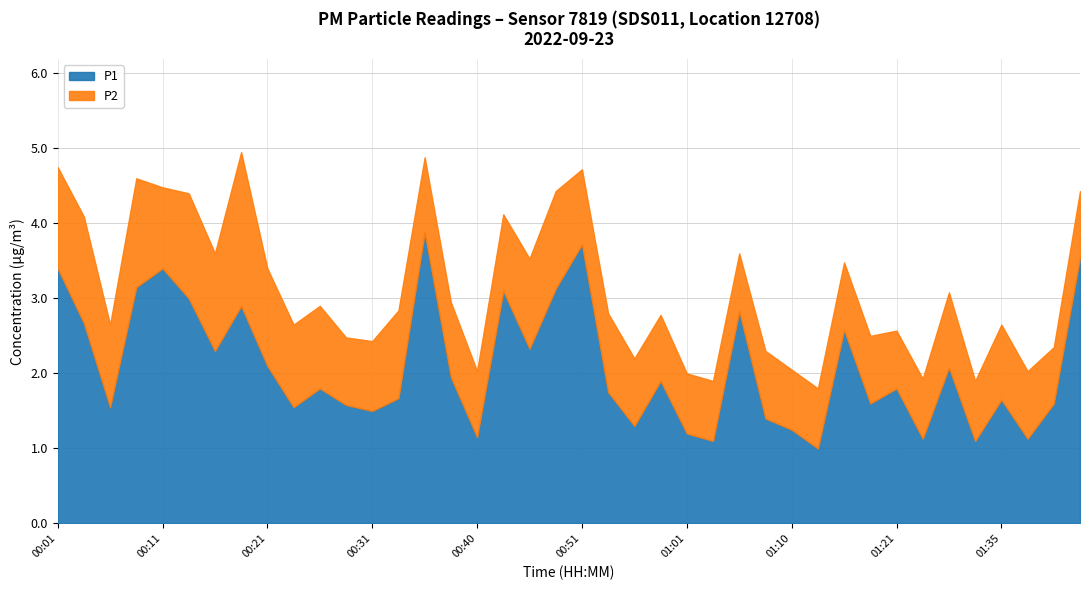

Is the value of P2 at 00:23 greater than the value of P1 at 00:21?

No